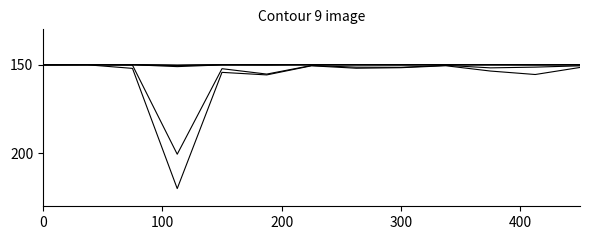

True or false: total-domains has a value of 100.9 at 8.

False